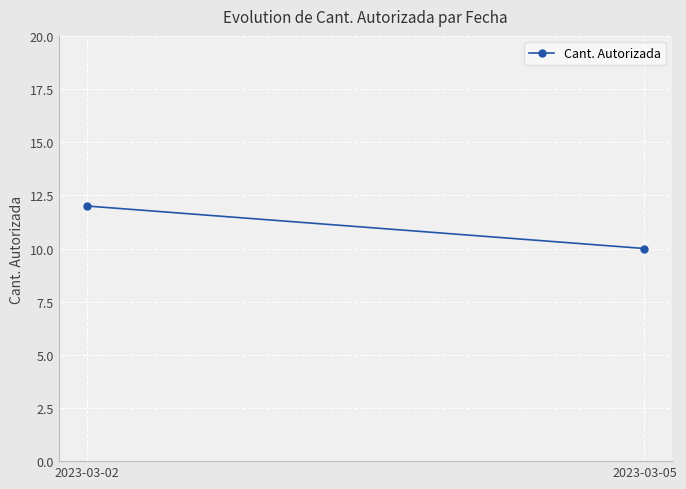

Between 2023-03-02 and 2023-03-05, which is larger?

2023-03-02